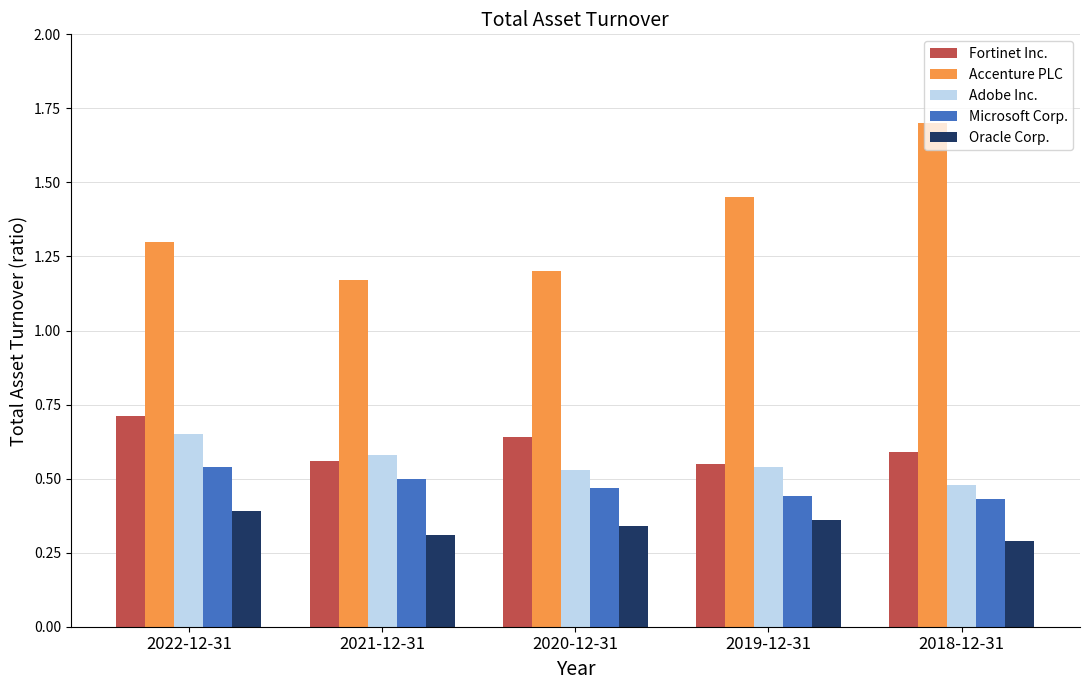

What is the value of the Accenture PLC bar at the 1st from the left?

1.3